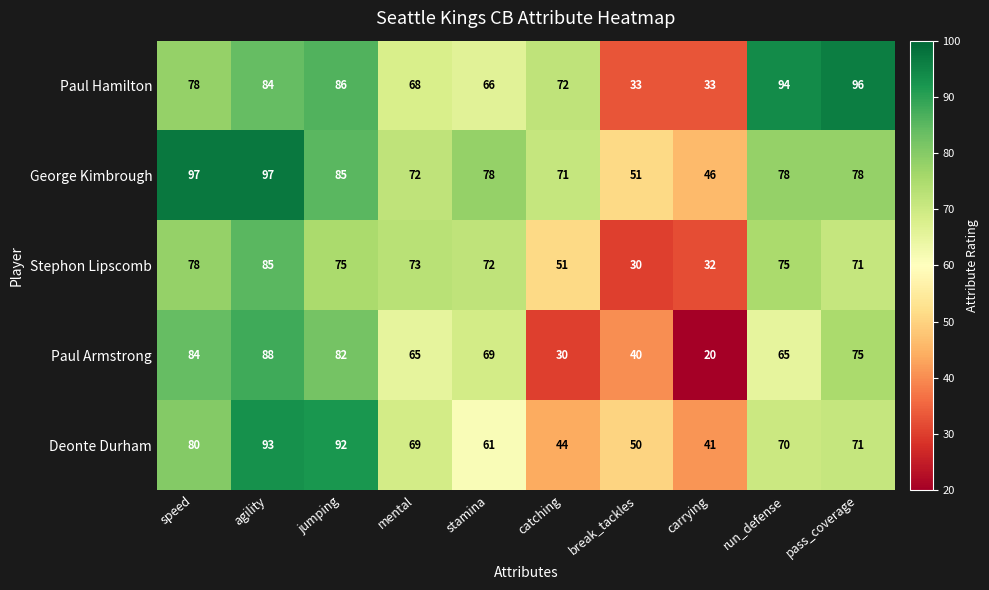

At which label does Stephon Lipscomb first exceed 73?

speed